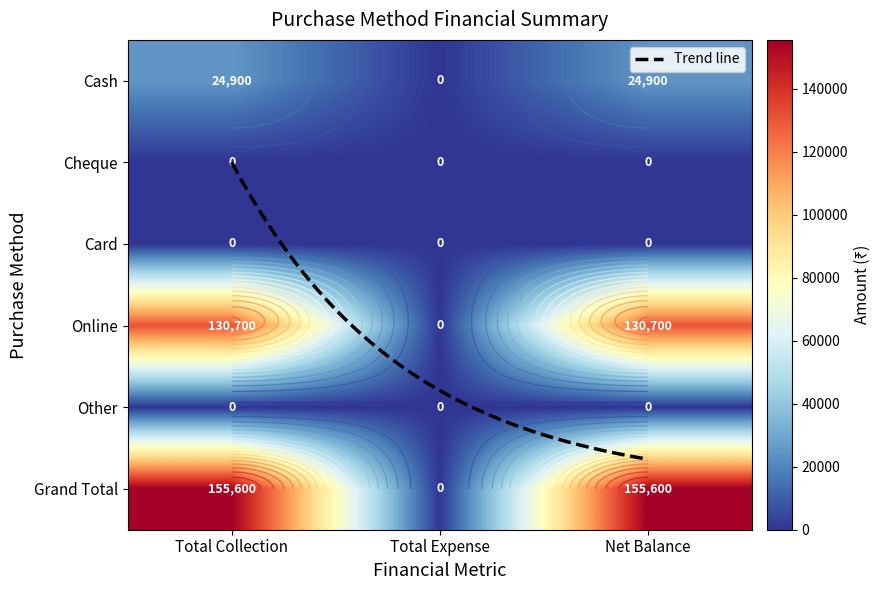

True or false: Cash has a value of 24900 at Net Balance.

True